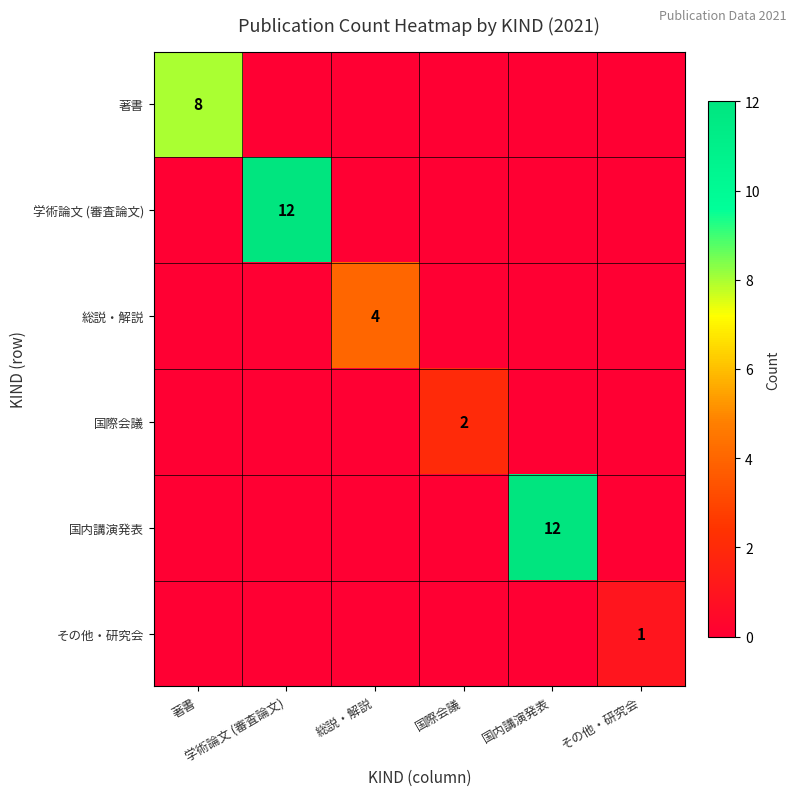

List the labels in order of 国際会議 value, smallest first.

著書, 学術論文 (審査論文), 総説・解説, 国内講演発表, その他・研究会, 国際会議